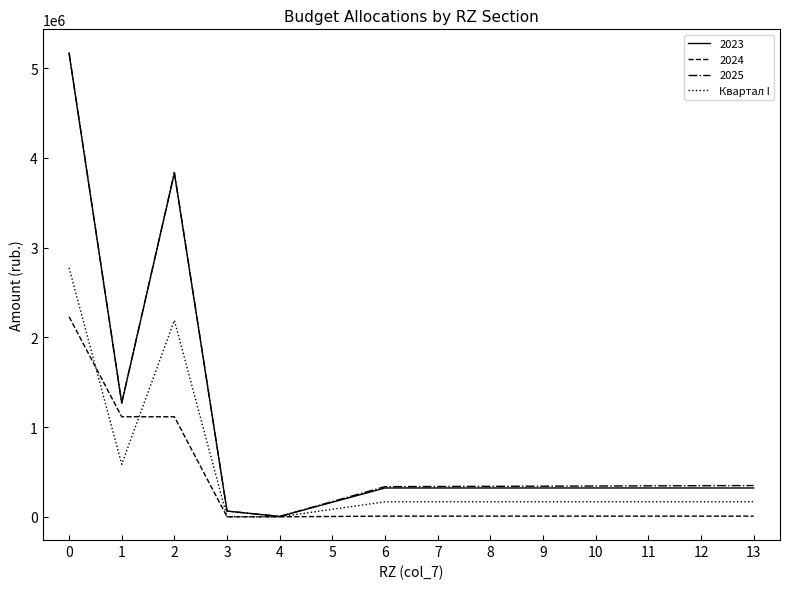

Is the value of 2023 at 1 greater than the value of 2025 at 6?

Yes